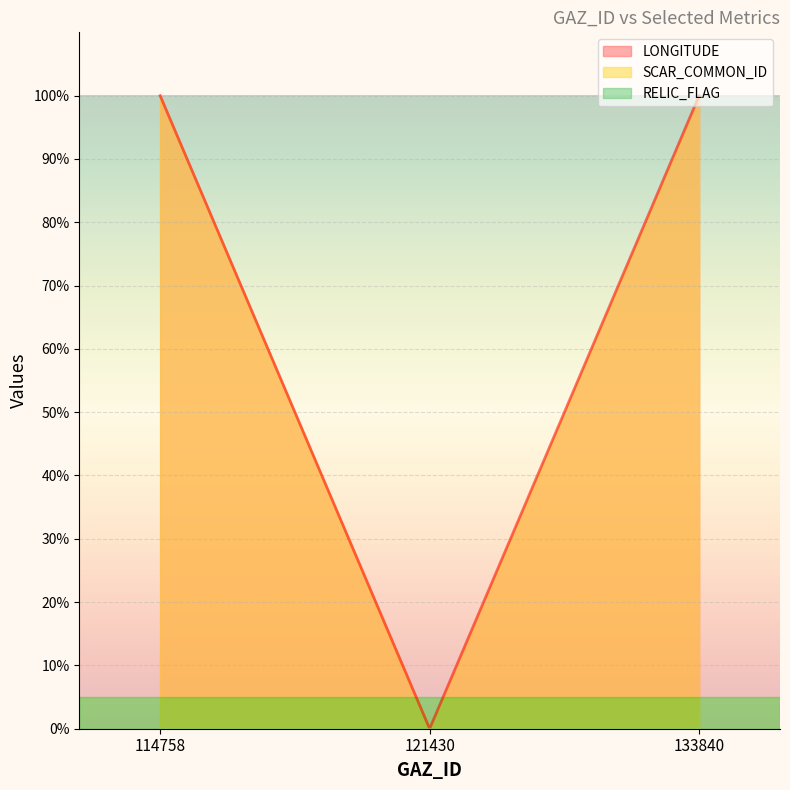

What are all the series names shown in the legend?

LONGITUDE line, SCAR_COMMON_ID line, RELIC_FLAG line